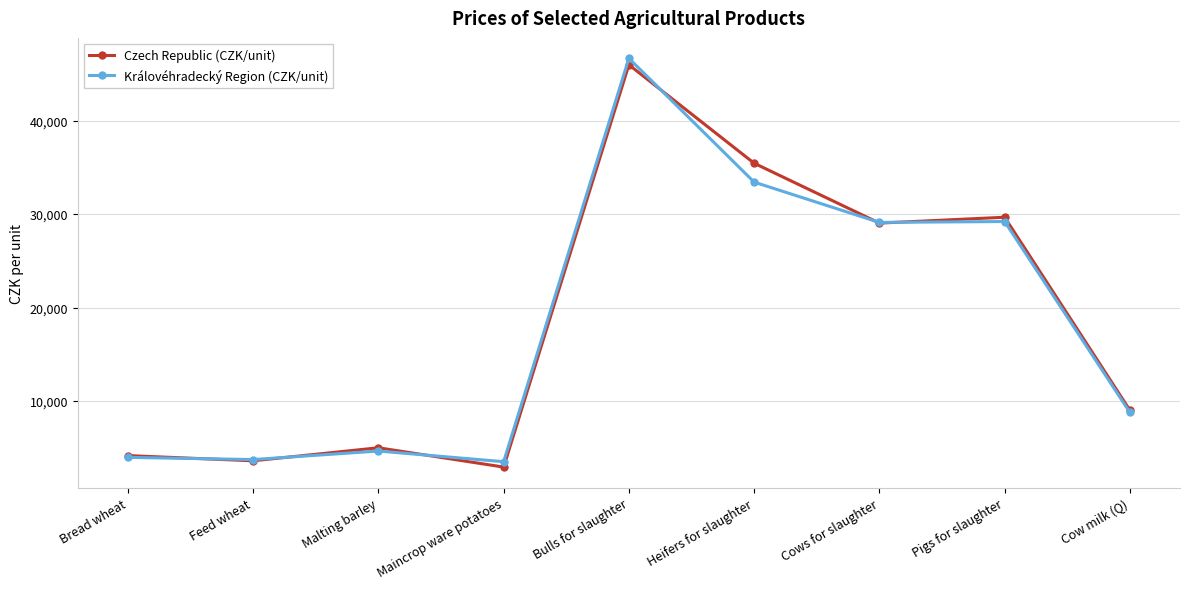

What is the spread (max minus min) of values at Heifers for slaughter?

2019